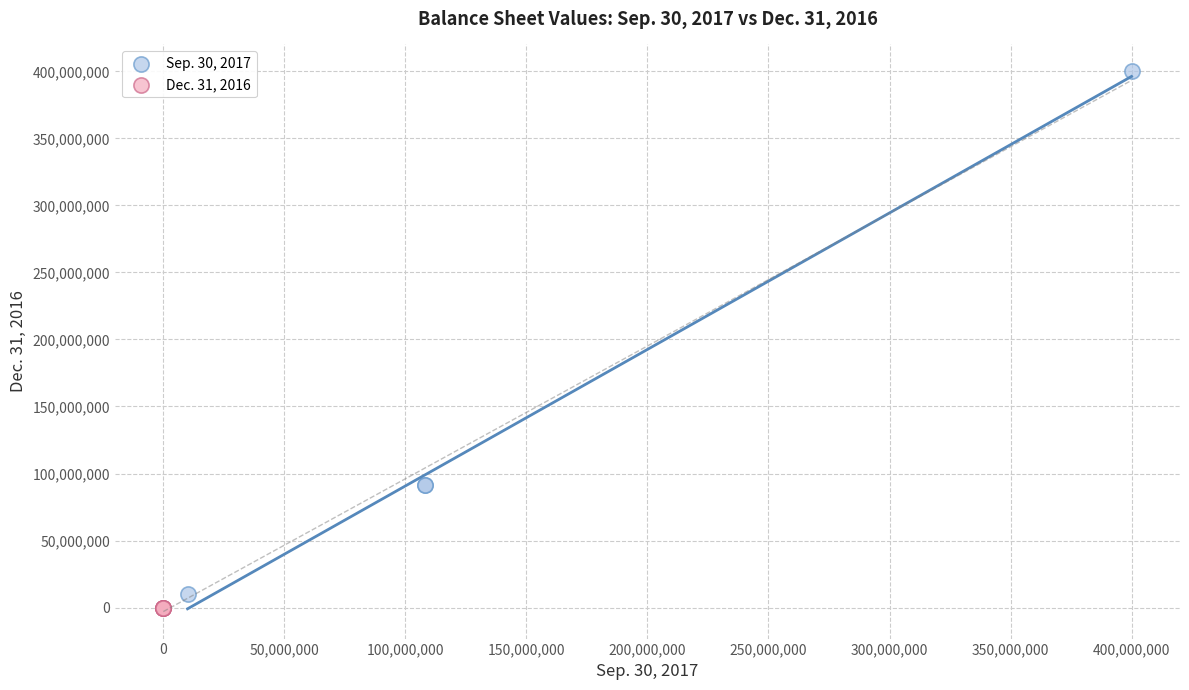

Which series has the largest Y range (max minus min)?

Sep. 30, 2017